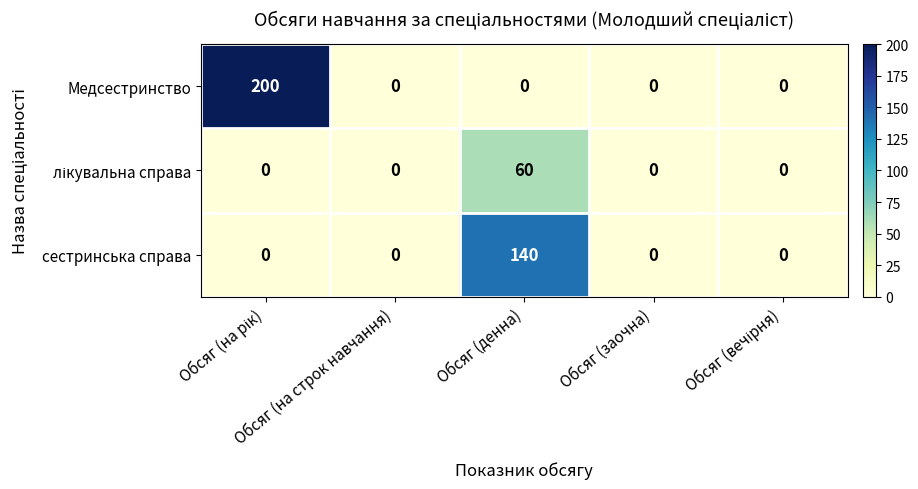

What is the sum of all сестринська справа values?

140